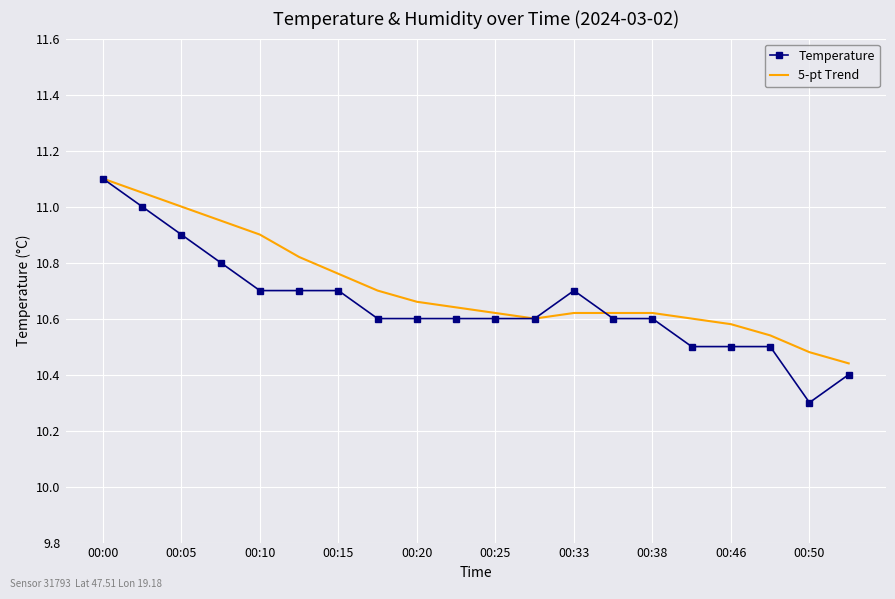

What is the minimum value shown in the chart?

10.3